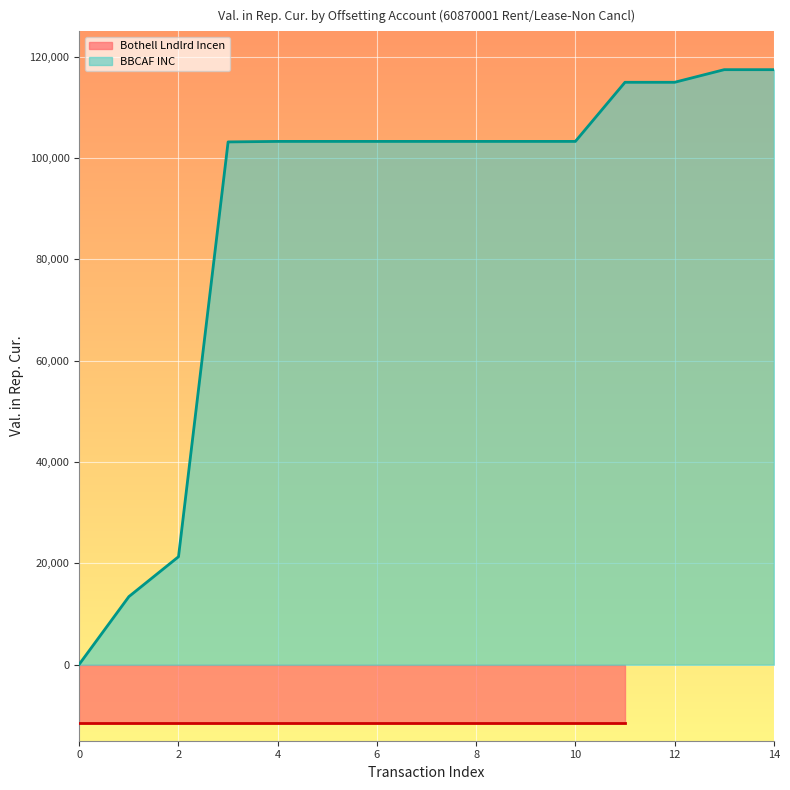

Count the number of values greater than 103284.

11